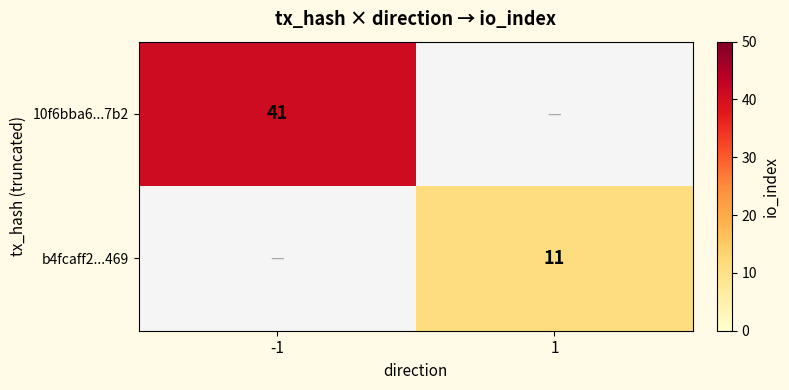

True or false: b4fcaff2...469 has a value of 11 at 1.

True